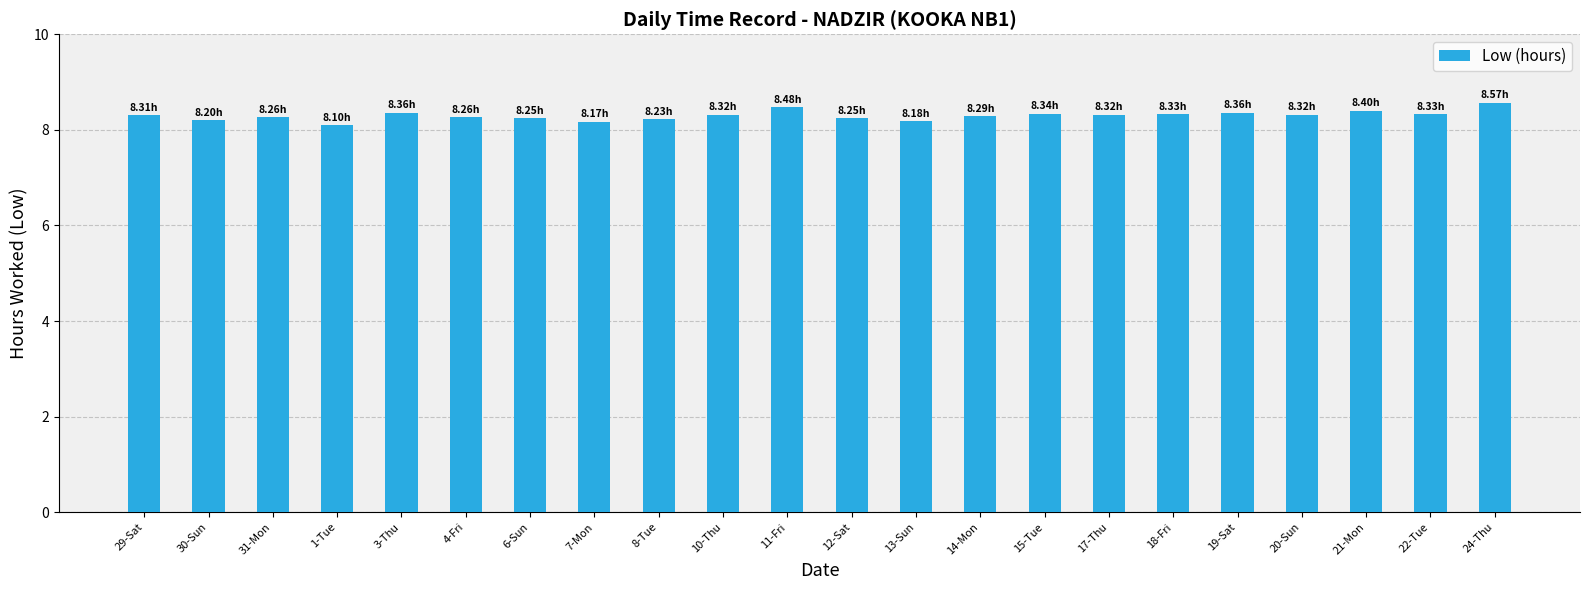

What is the average value?

8.3